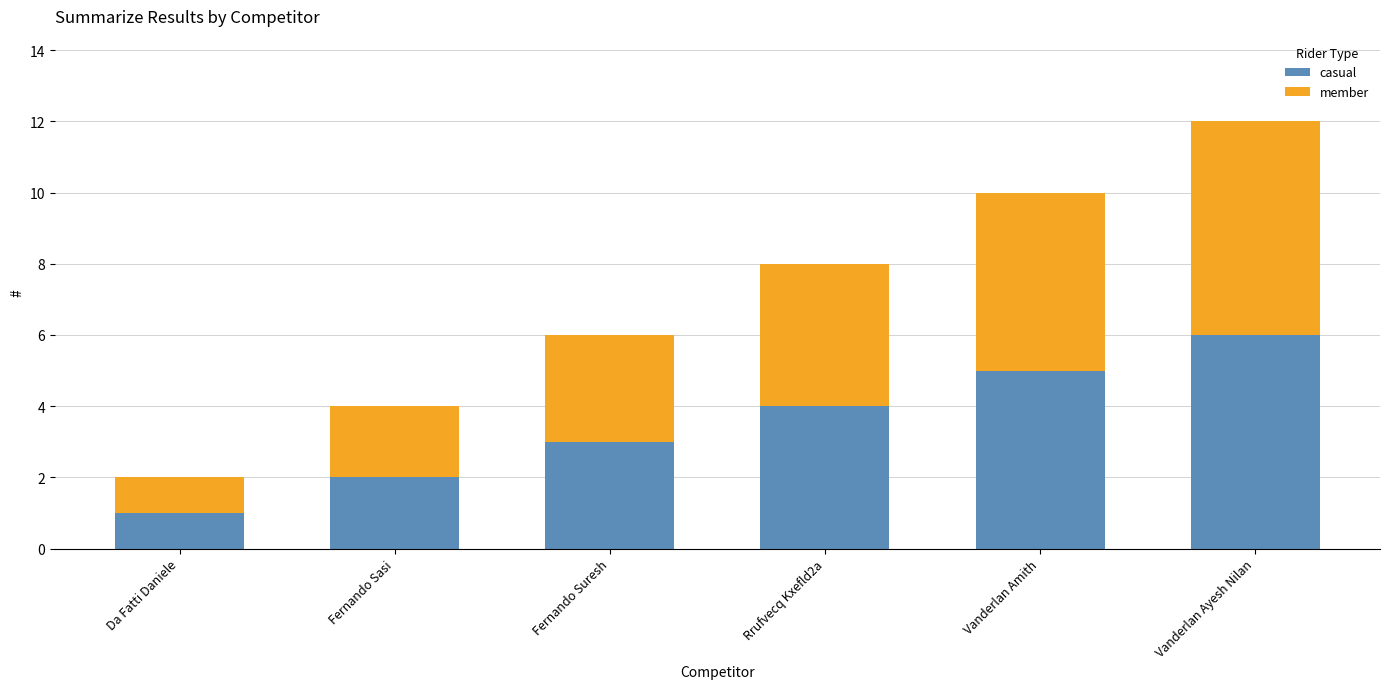

What are all the series names shown in the legend?

casual, member